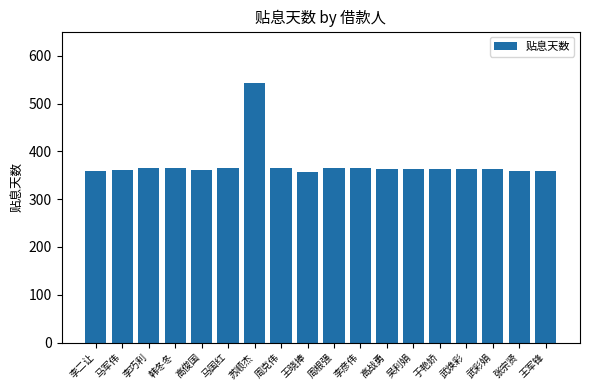

What value does the data have at 周根强?

365